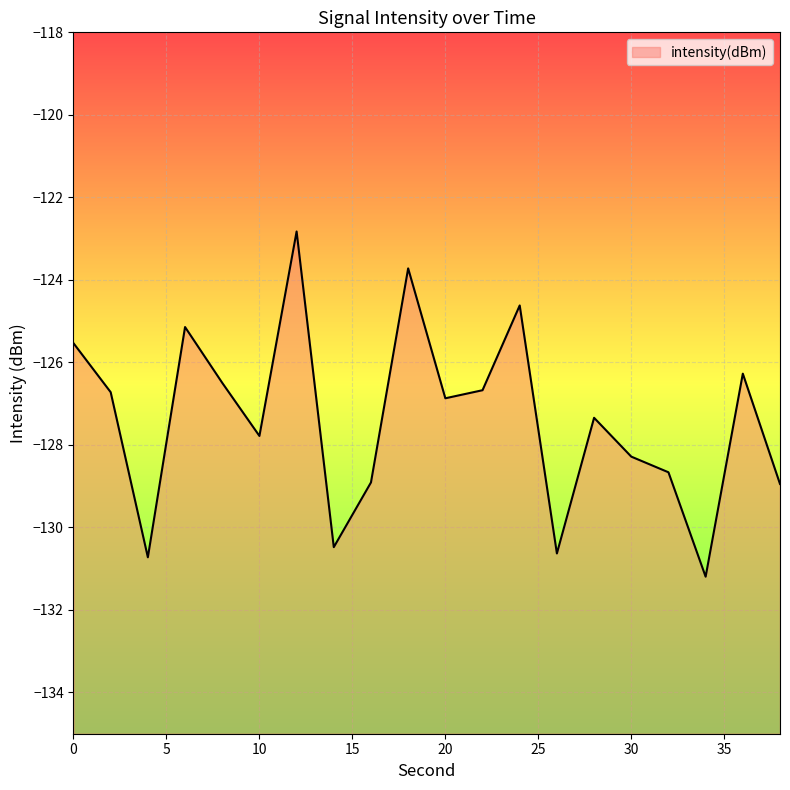

List the labels in order of value, smallest first.

34, 4, 26, 14, 38, 16, 32, 30, 10, 28, 20, 2, 22, 8, 36, 0, 6, 24, 18, 12